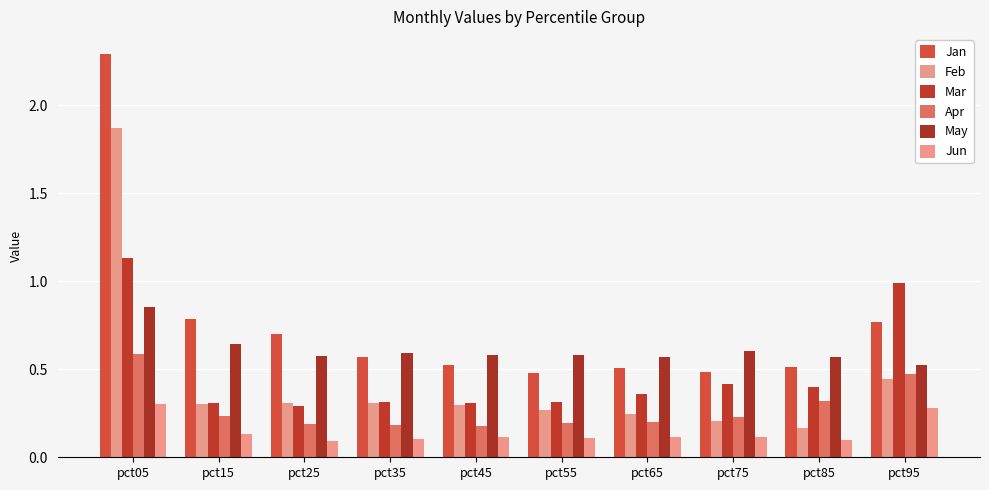

At which category is the sum across all series the highest?

pct05